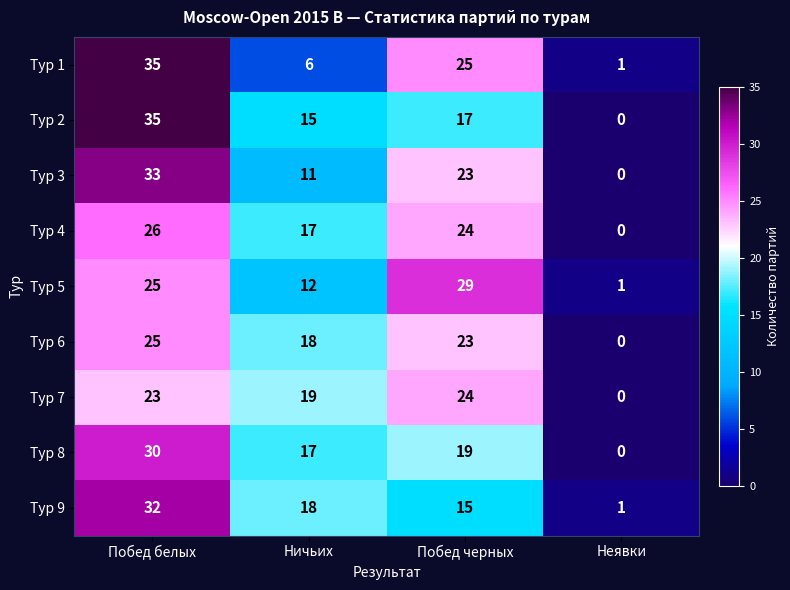

How many distinct data groups are displayed?

9